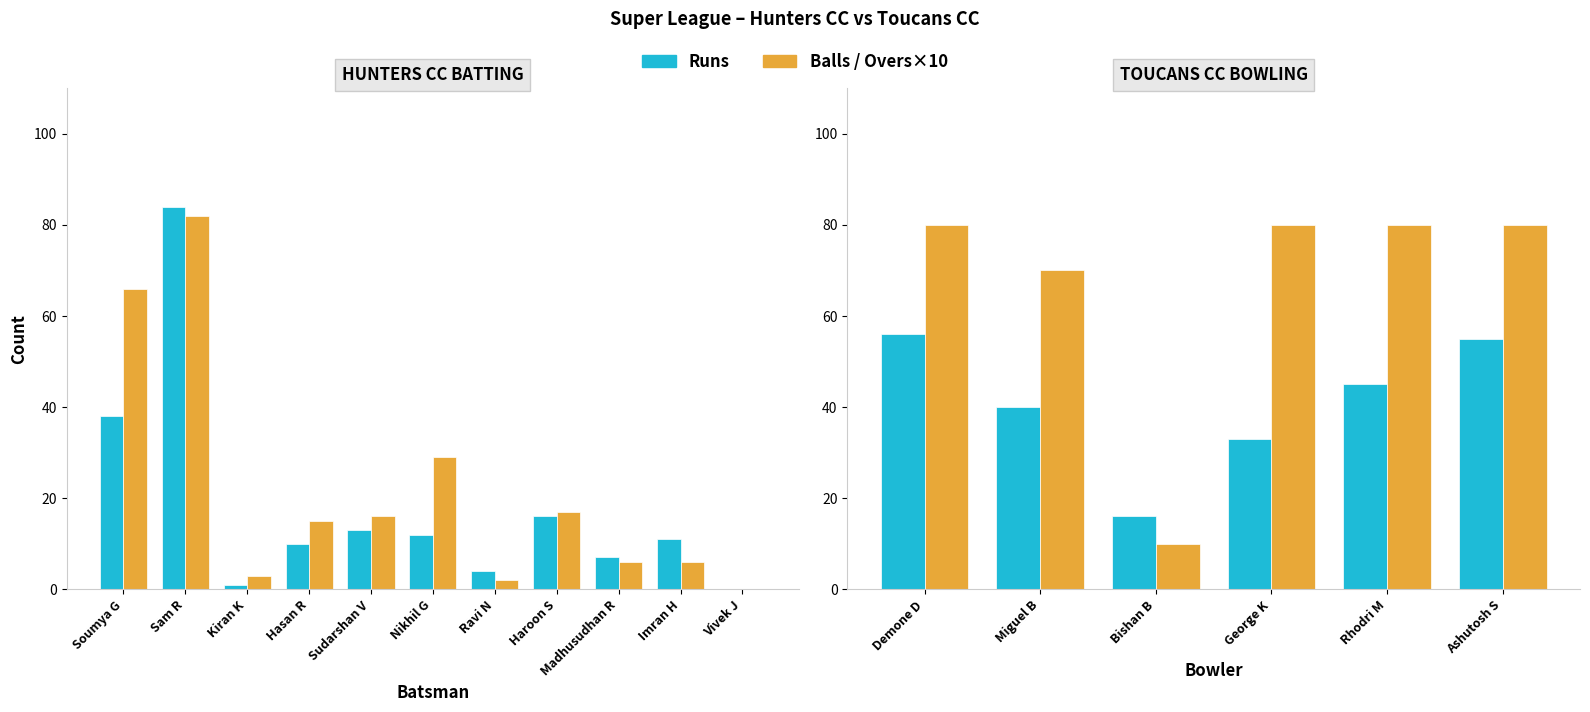

Rank the series by their average value, from highest to lowest.

Balls, Runs